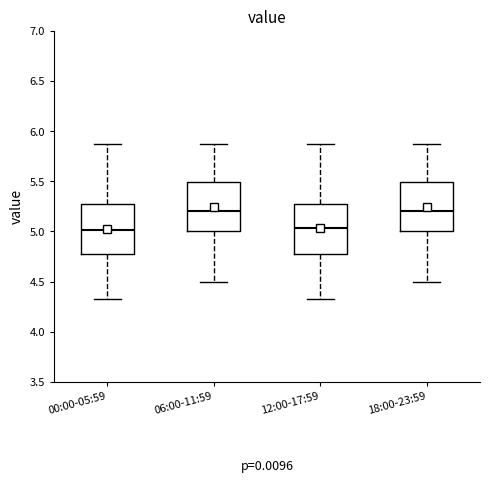

Reading left to right, transcribe this box plot: for each box, give where its median line is, the range the box spans, and where its two whiskers end, as read against the y-axis. The values are not printed on the chart, so give them approximately, as read against the axis.

00:00-05:59: median 5.00, box 4.80 to 5.30, whiskers 4.35 to 5.85
06:00-11:59: median 5.20, box 5.00 to 5.50, whiskers 4.50 to 5.85
12:00-17:59: median 5.05, box 4.80 to 5.30, whiskers 4.35 to 5.85
18:00-23:59: median 5.20, box 5.00 to 5.50, whiskers 4.50 to 5.85